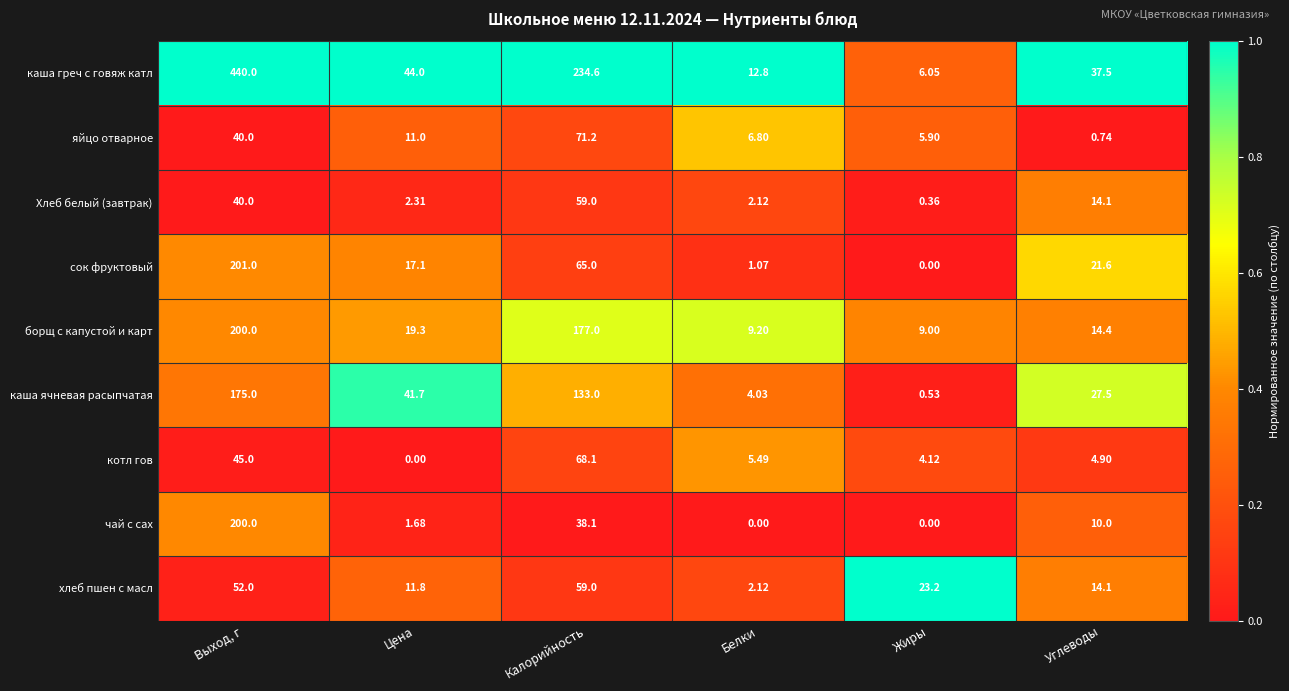

What is the total value across all series at Калорийность?

905.0